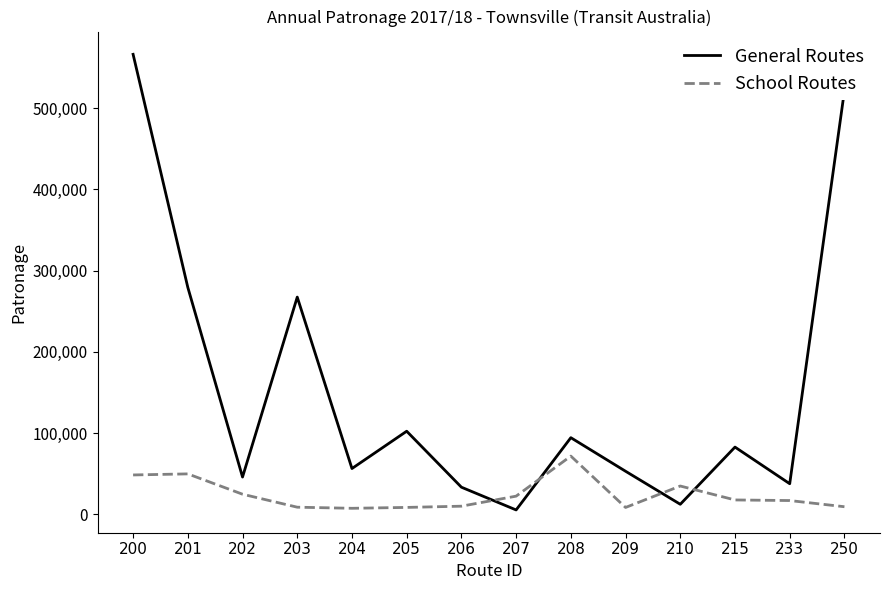

List the series in order of their overall mean, lowest first.

School Routes, General Routes